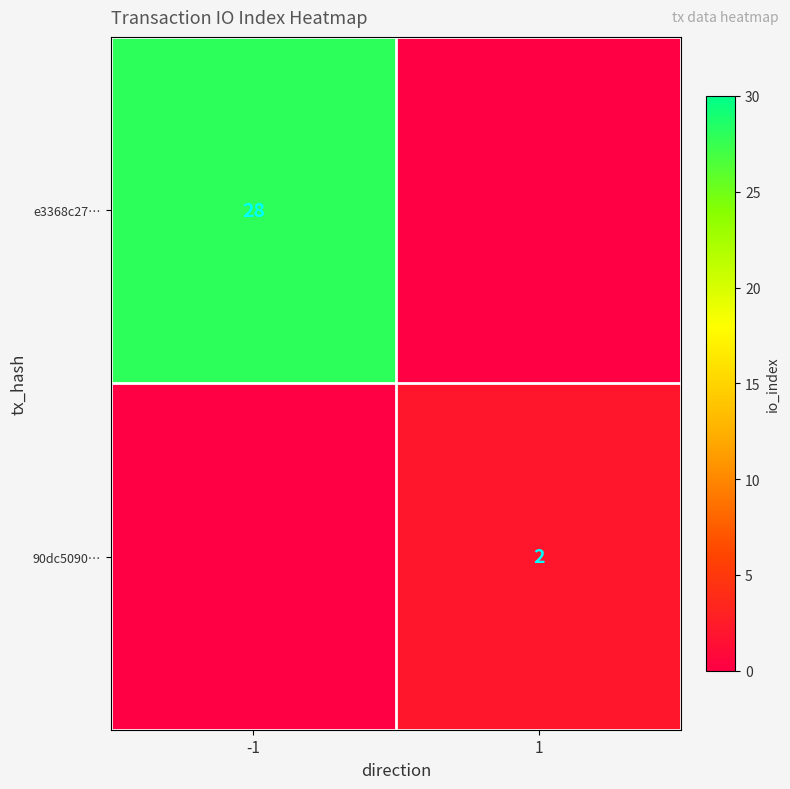

True or false: e3368c27… has a value of 28 at -1.

True